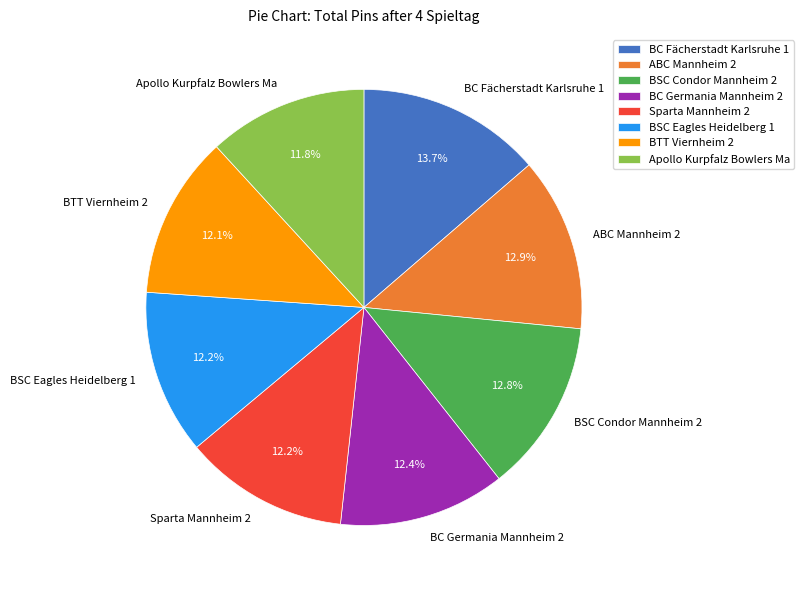

Does BTT Viernheim 2 account for over 50% of the chart?

No